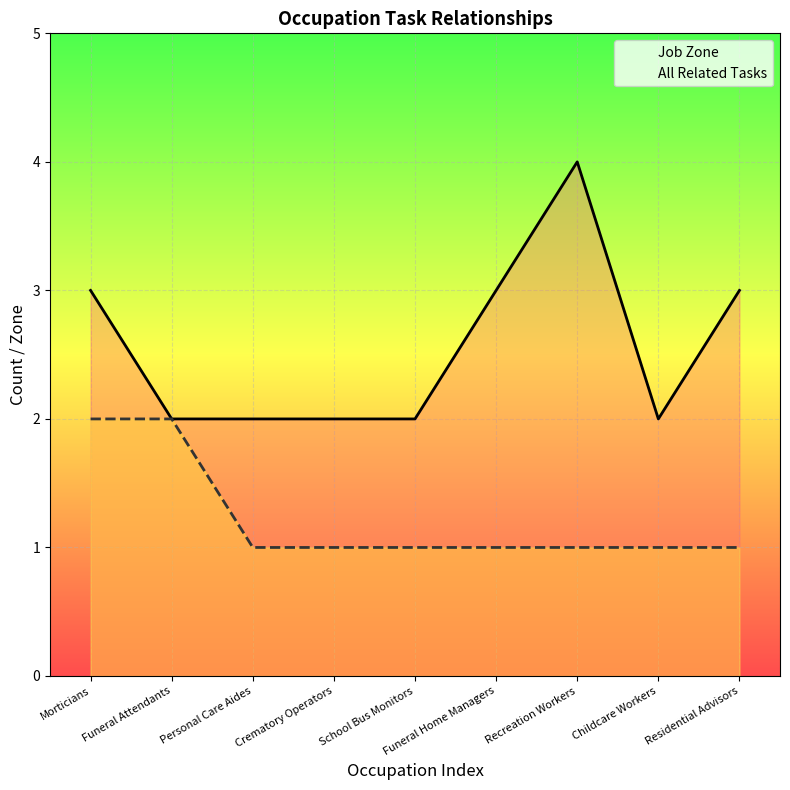

True or false: All Related Tasks and Job Zone cross at least once.

False